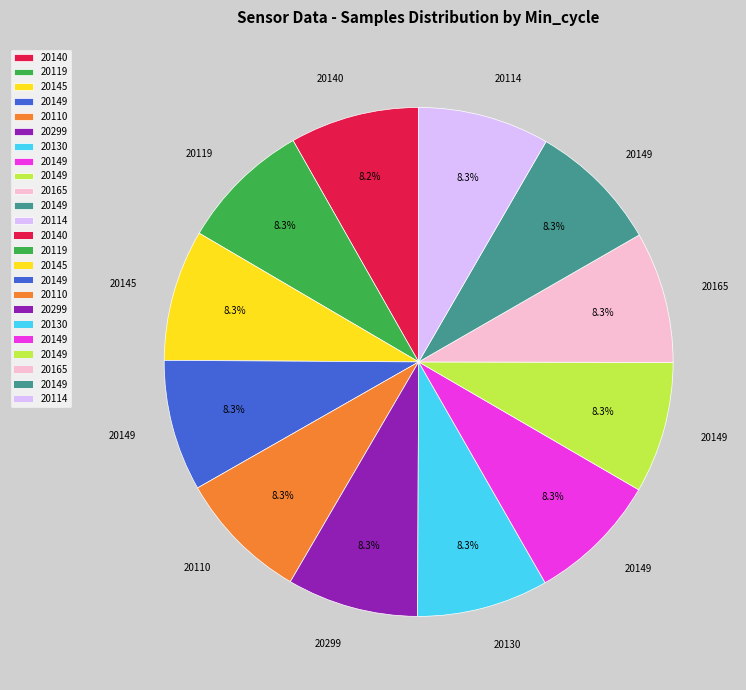

Does any single category account for the majority?

No